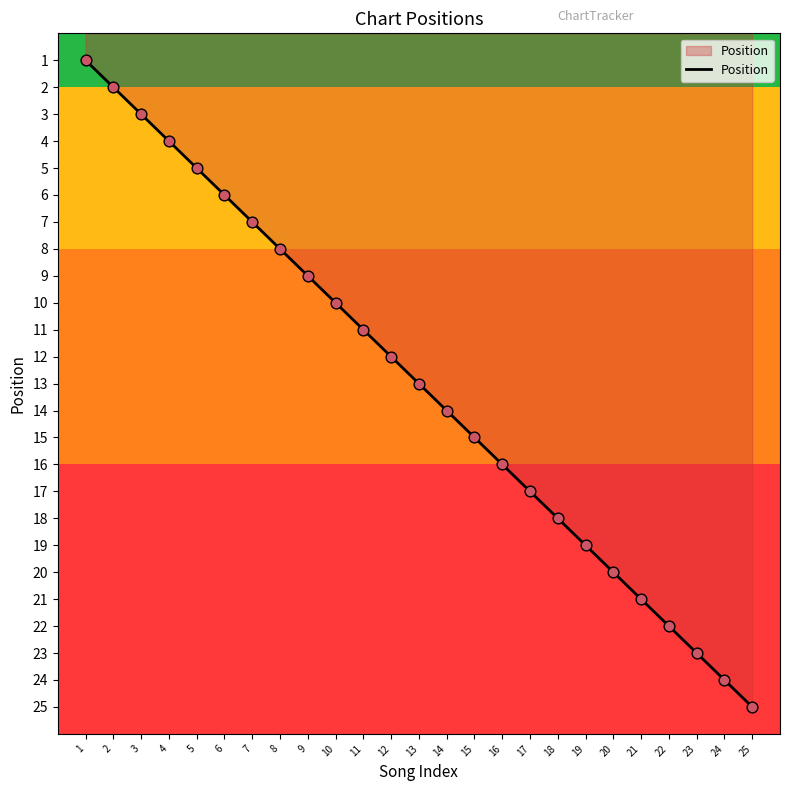

Approximately how many times larger is the value at 4 compared to 24?

0.2